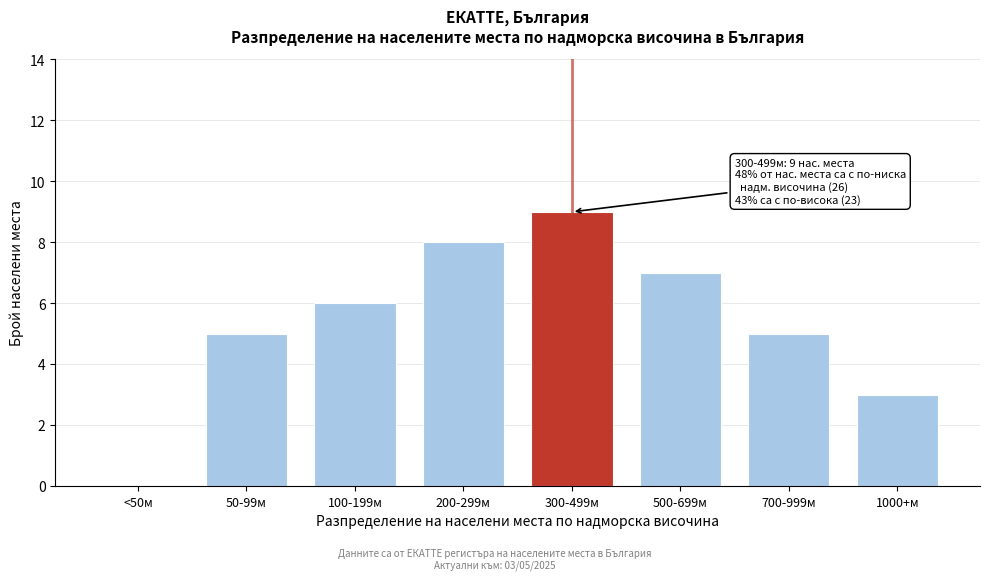

Reading left to right, transcribe all the data shown in this chart.

<50м=0	50-99м=5	100-199м=6	200-299м=8	300-499м=9	500-699м=7	700-999м=5	1000+м=3